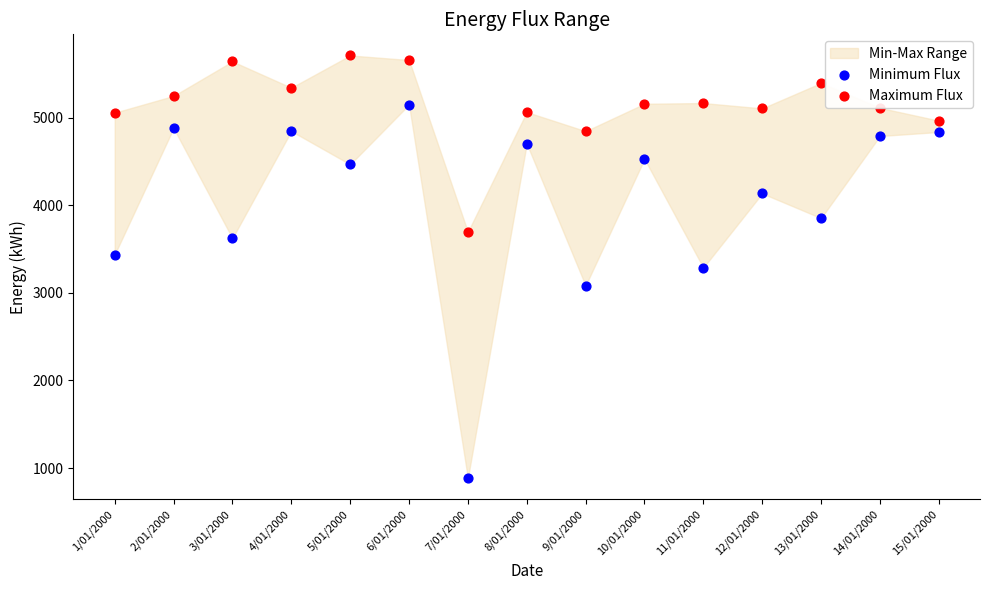

Which series contains the highest Y value?

Maximum Flux